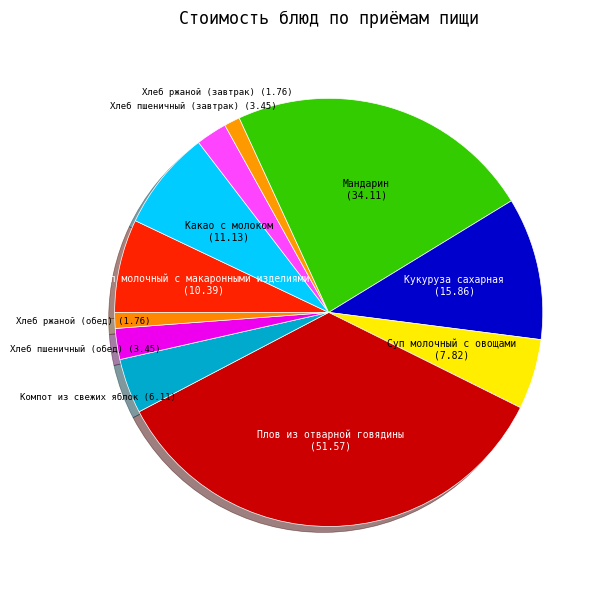

True or false: Плов из отварной говядины accounts for 35% of the total.

True